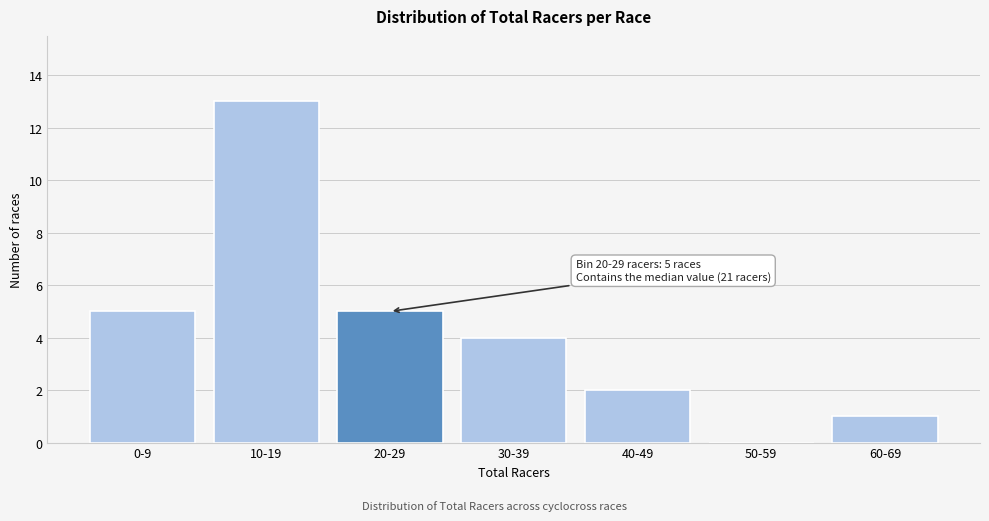

Reading left to right, what are all the values shown in this chart?

0-9=5	10-19=13	20-29=5	30-39=4	40-49=2	50-59=0	60-69=1